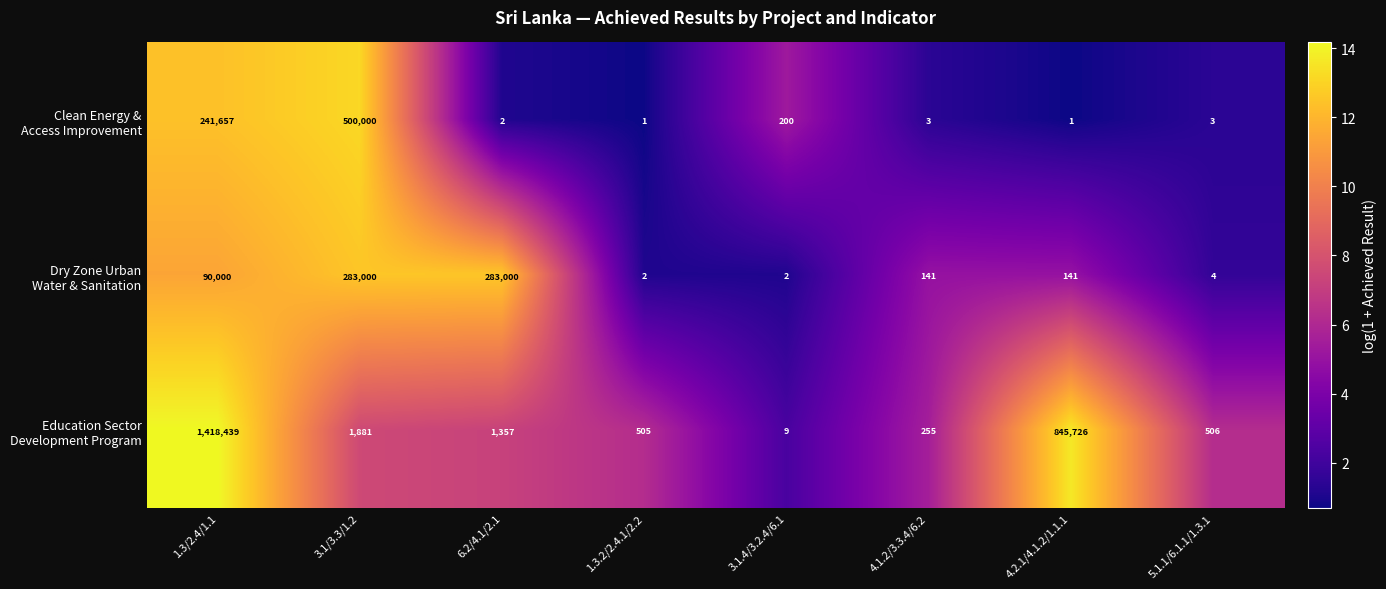

What is the spread (max minus min) of values at 4.2.1/4.1.2/1.1.1?

845725